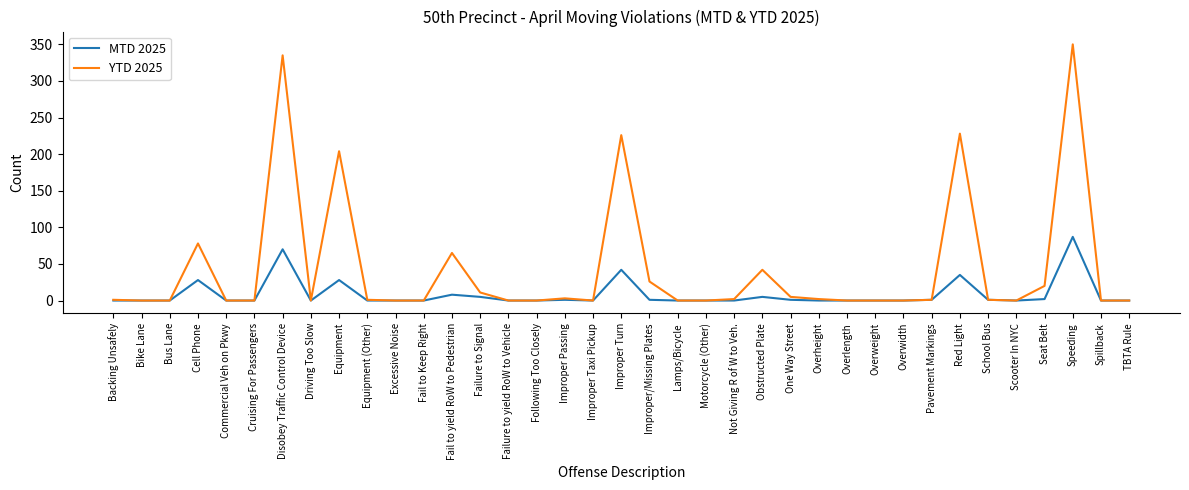

The value of YTD 2025 at Improper Turn is 226. True or false?

True